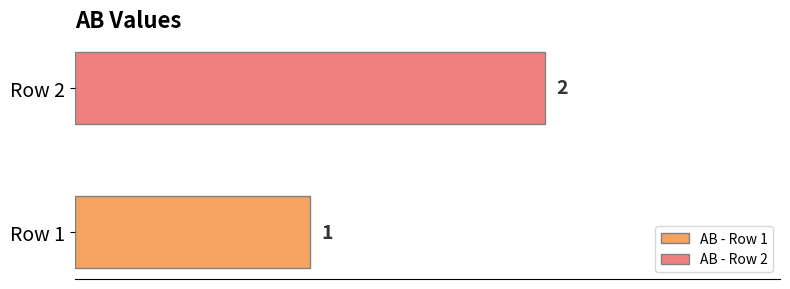

List the series in order of their overall mean, lowest first.

AB - Row 1, AB - Row 2